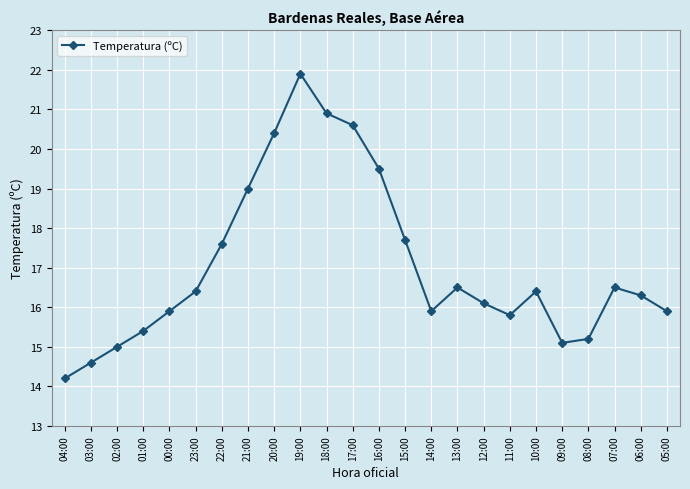

How many distinct data groups are displayed?

1